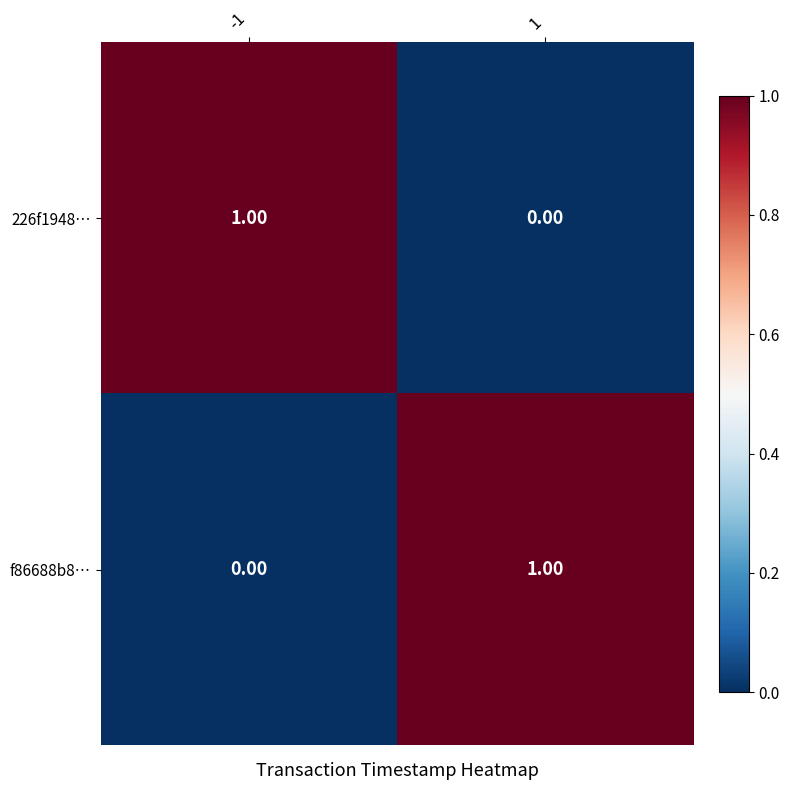

Rank the series at -1 from highest to lowest value.

226f1948…, f86688b8…